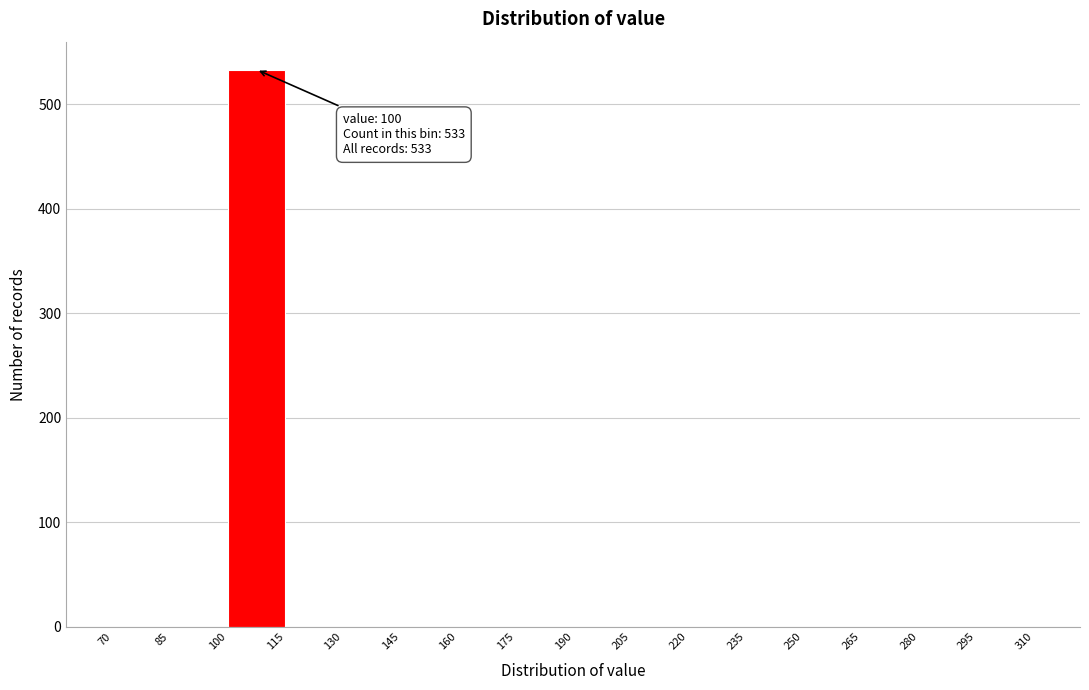

Over which range of the x-axis is the bar tallest?

100 to 115